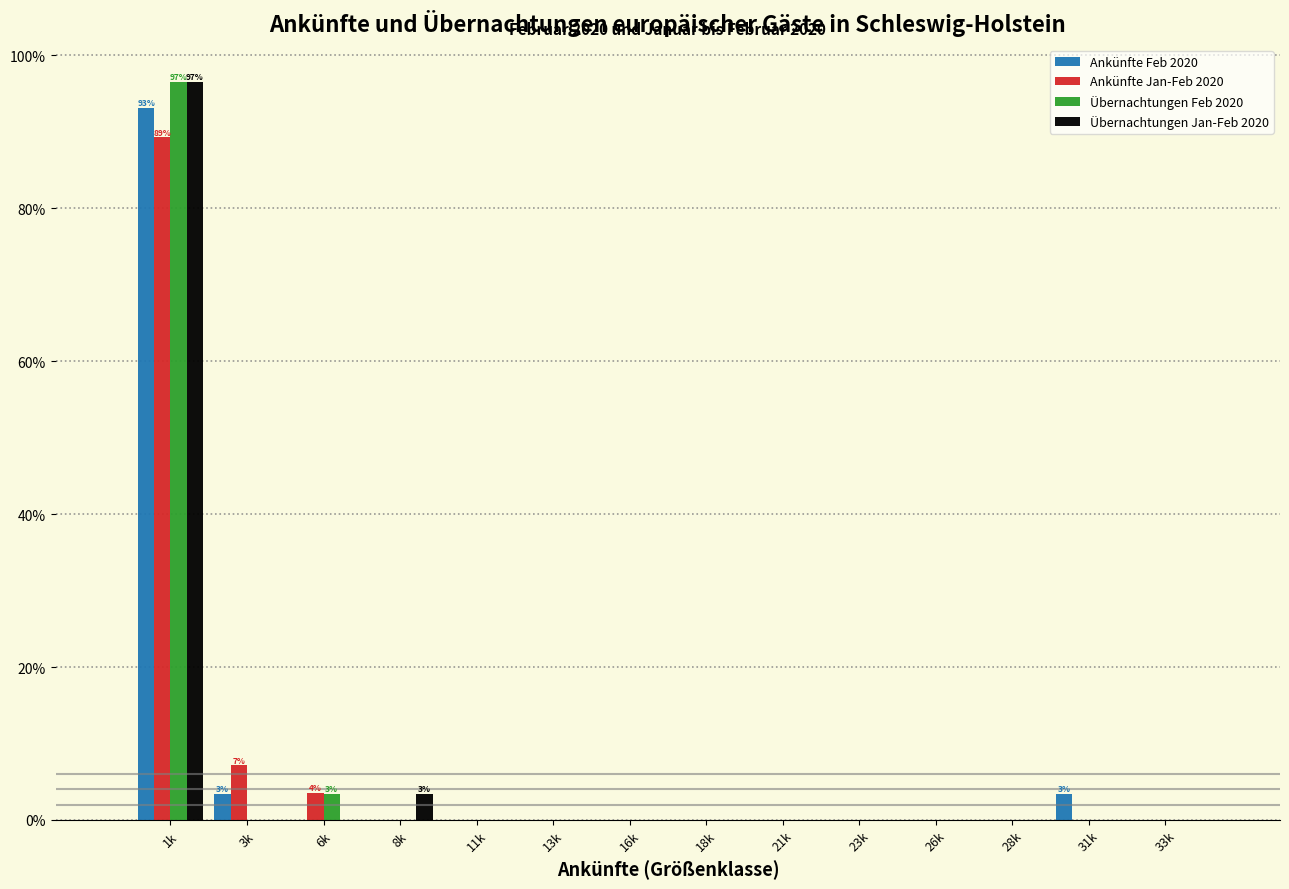

What are all the series names shown in the legend?

Ankünfte Feb 2020, Ankünfte Jan-Feb 2020, Übernachtungen Feb 2020, Übernachtungen Jan-Feb 2020